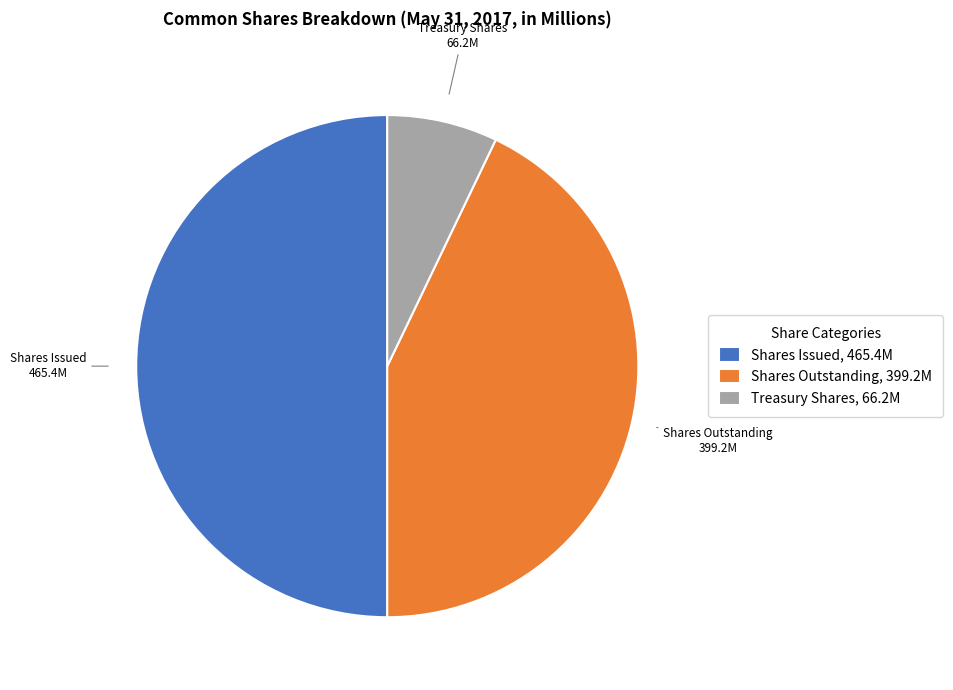

Rank the categories by value from highest to lowest.

Shares Issued, 465.4M, Shares Outstanding, 399.2M, Treasury Shares, 66.2M